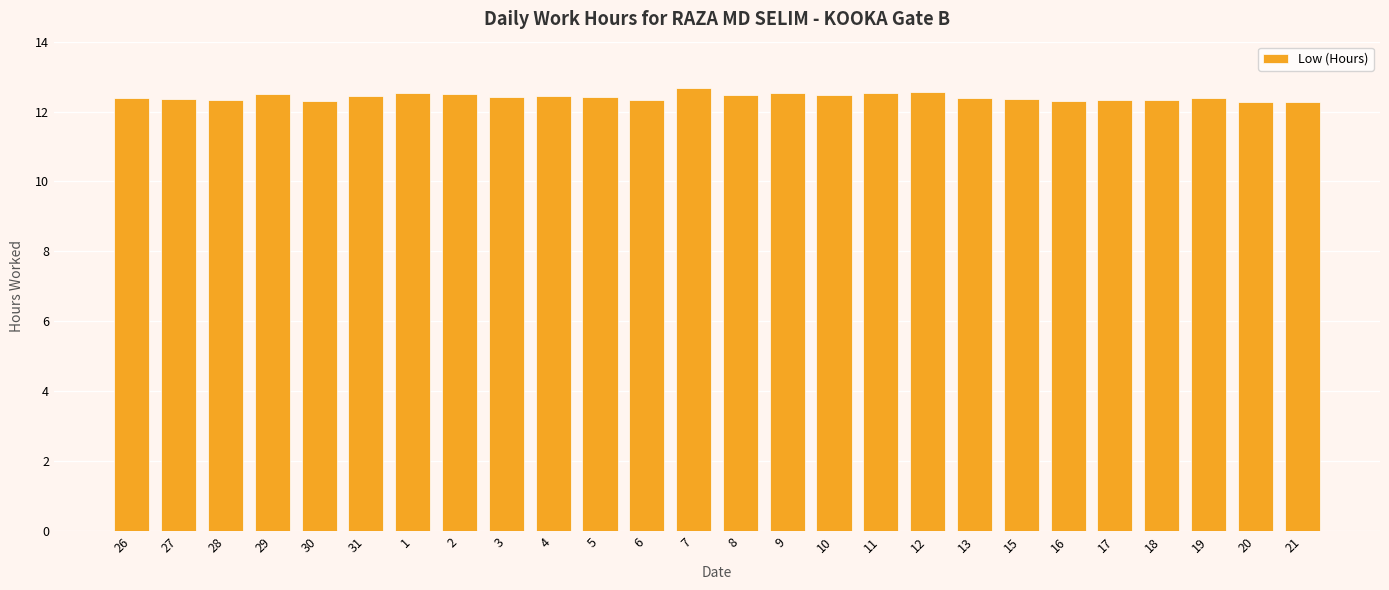

What is the value of the 23rd bar from the left?

12.3